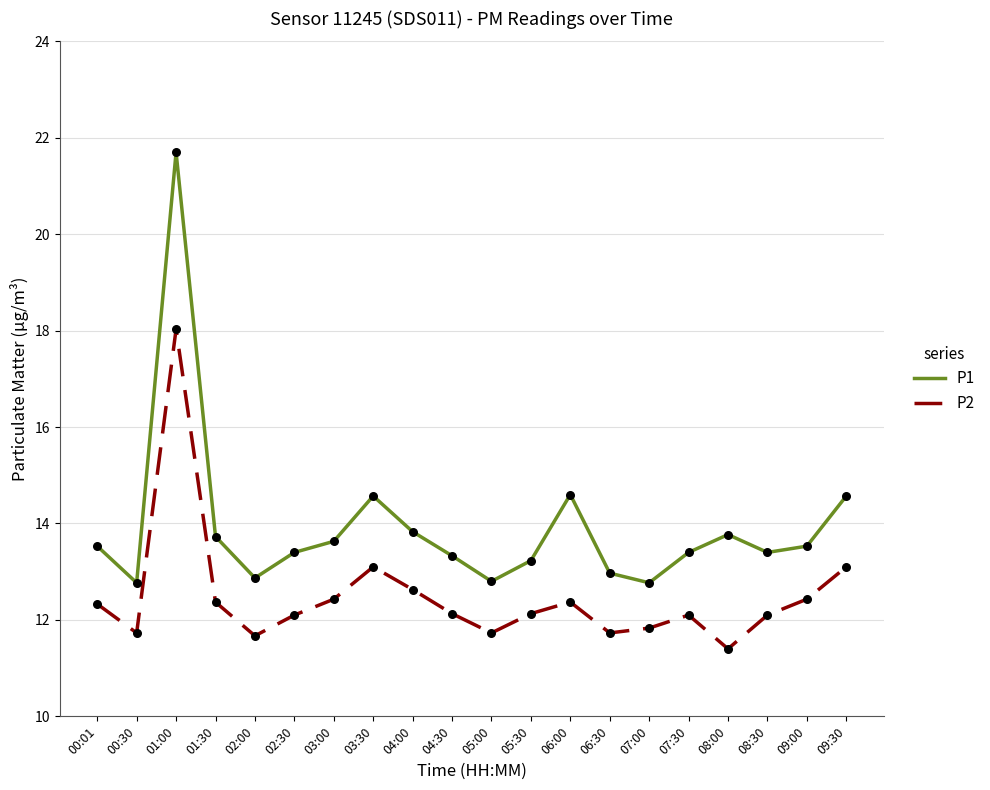

What are all the series names shown in the legend?

P1, P2